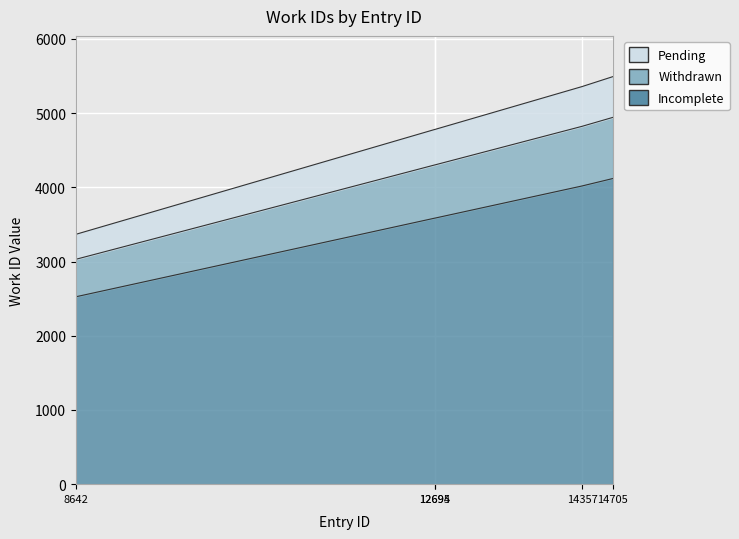

The value of id at 12695 is 4302.0. True or false?

True